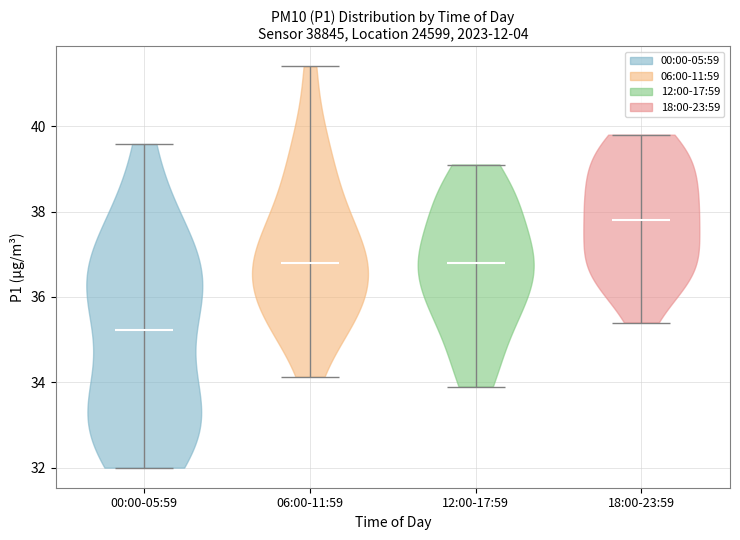

Reading left to right, read every violin against the y-axis: where its median line is, and the lowest and highest points it reaches. The values are not printed on the chart, so give them approximately, as read against the axis.

00:00-05:59: median line 35.2, lowest point 32.0, highest point 39.6
06:00-11:59: median line 36.8, lowest point 34.2, highest point 41.4
12:00-17:59: median line 36.8, lowest point 34.0, highest point 39.2
18:00-23:59: median line 37.8, lowest point 35.4, highest point 39.8